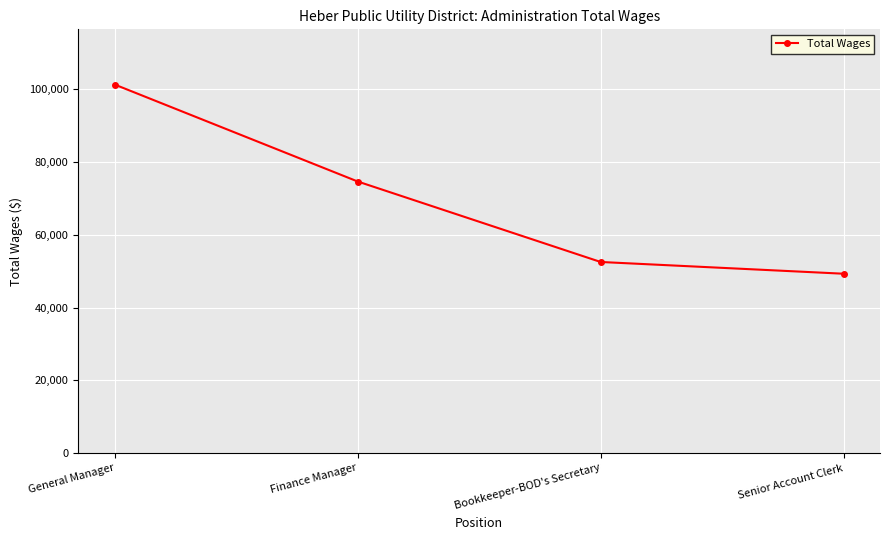

What position from the left is General Manager?

1